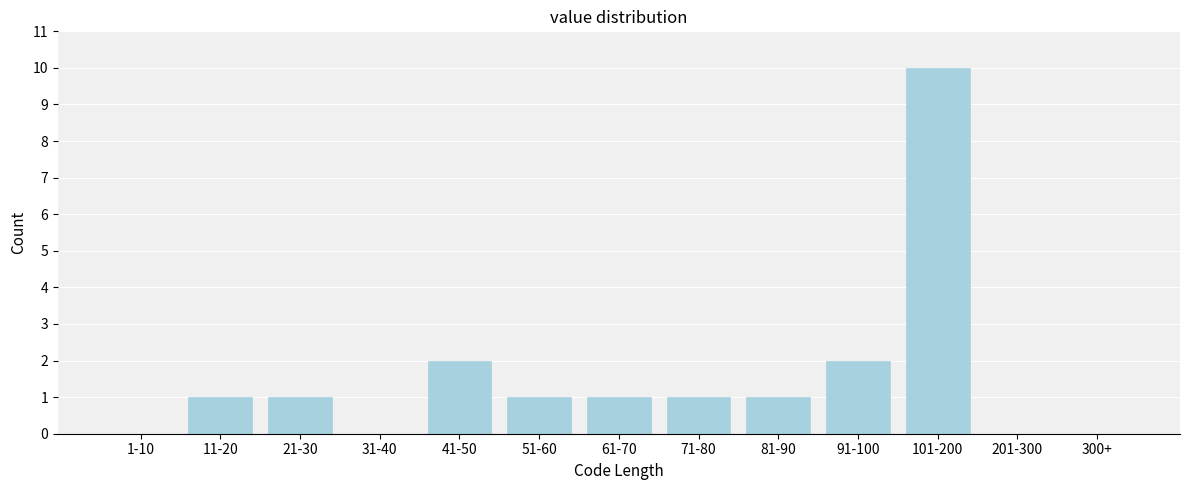

Reading left to right, transcribe all the data shown in this chart.

1-10=0	11-20=1	21-30=1	31-40=0	41-50=2	51-60=1	61-70=1	71-80=1	81-90=1	91-100=2	101-200=10	201-300=0	300+=0